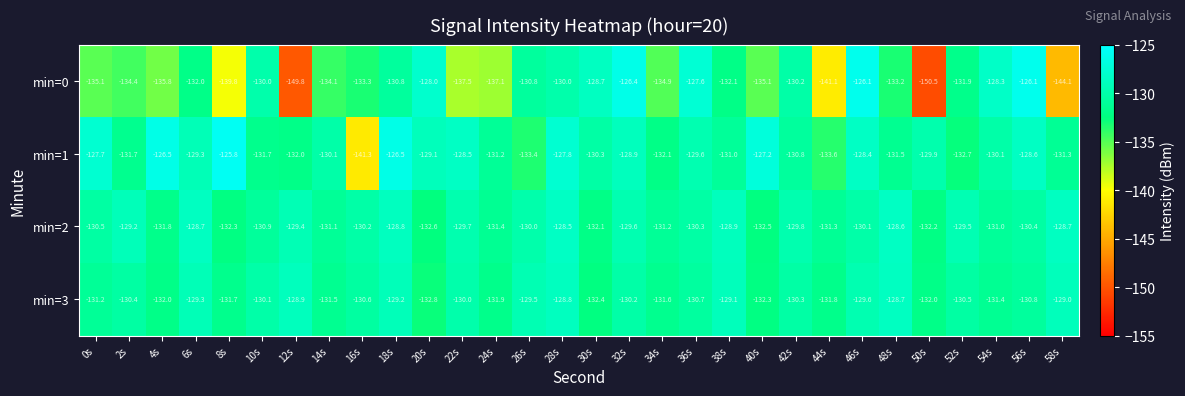

Between 18s and 32s, which series saw the biggest shift?

min=0